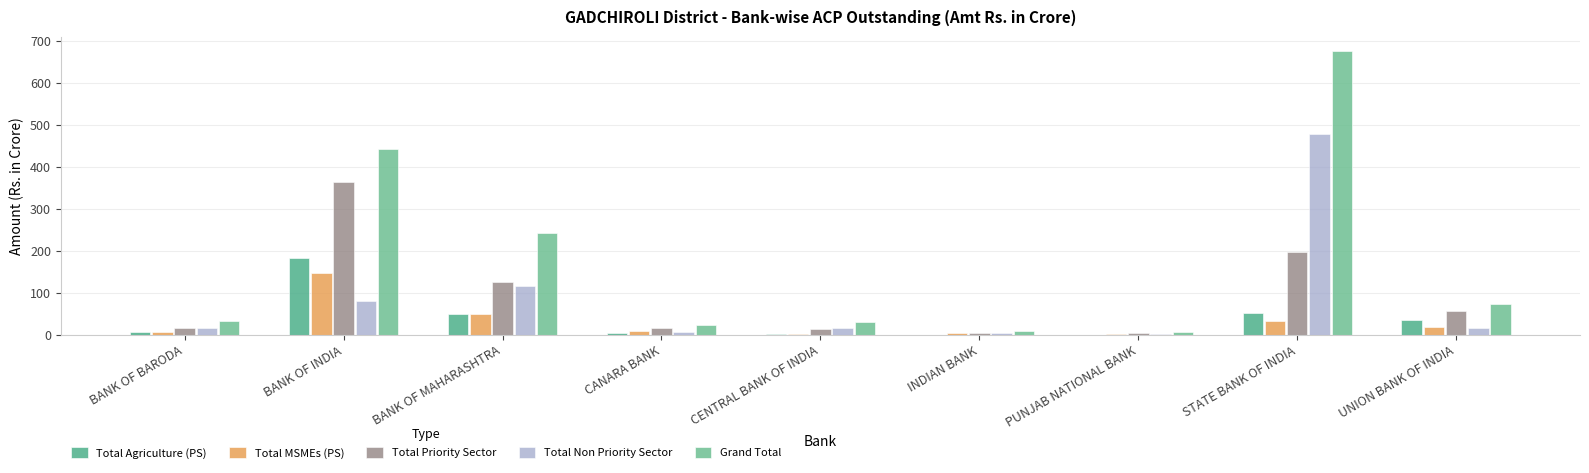

What is the maximum value shown in the chart?

675.4